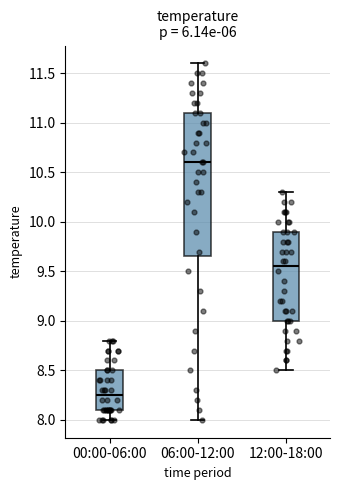

Where does the lower whisker of the box for 00:00-06:00 end on the y-axis? The values are not printed on the chart, so give them approximately, as read against the axis.

8.00